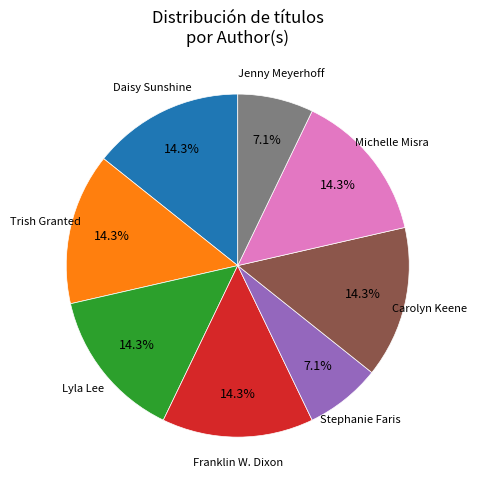

Is there a majority slice in this chart?

No